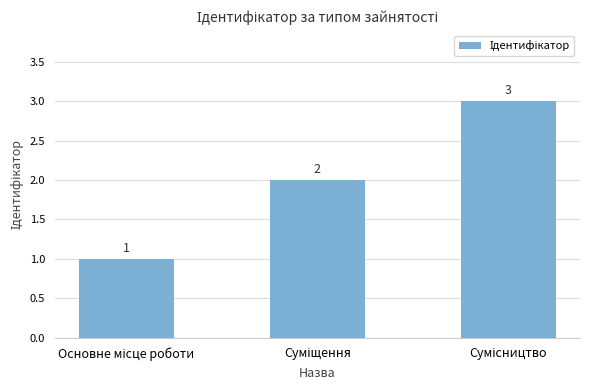

How many values are between 1 and 3?

3